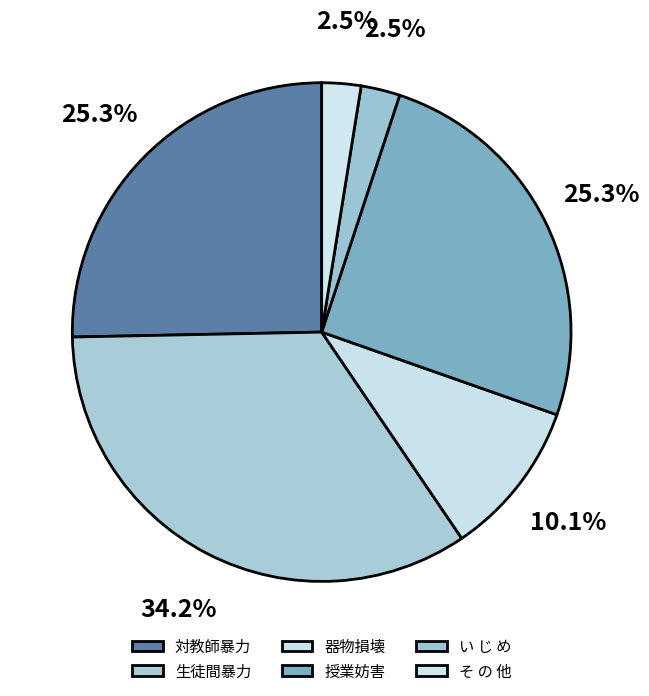

How many slices are in this pie chart?

6